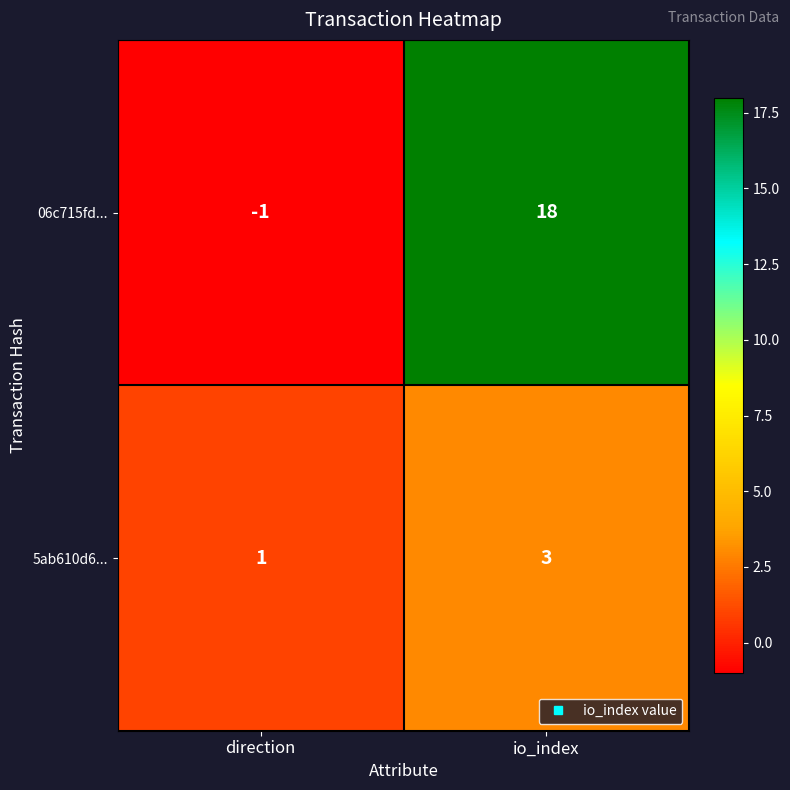

Reading left to right, transcribe all the data shown in this chart.

06c715fd...: direction=-1	io_index=18
5ab610d6...: direction=1	io_index=3